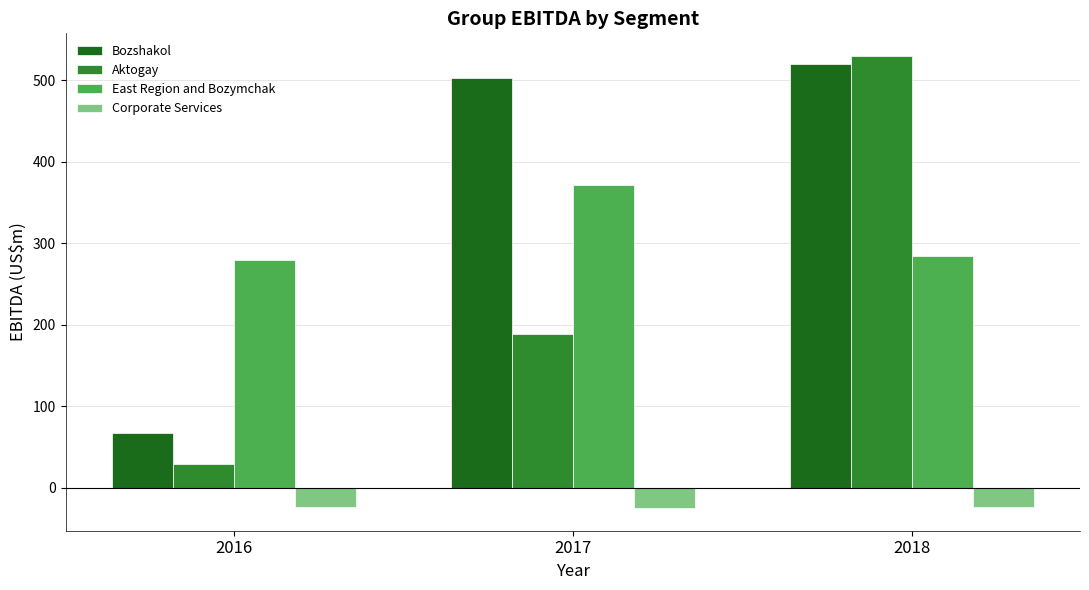

At 2016, list the series in order from largest to smallest.

East Region and Bozymchak, Bozshakol, Aktogay, Corporate Services